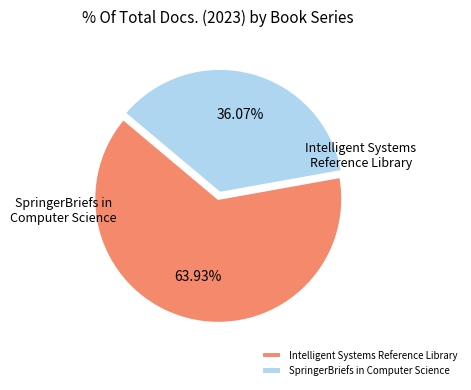

What percentage is NOT represented by Intelligent Systems Reference Library?

36.1%